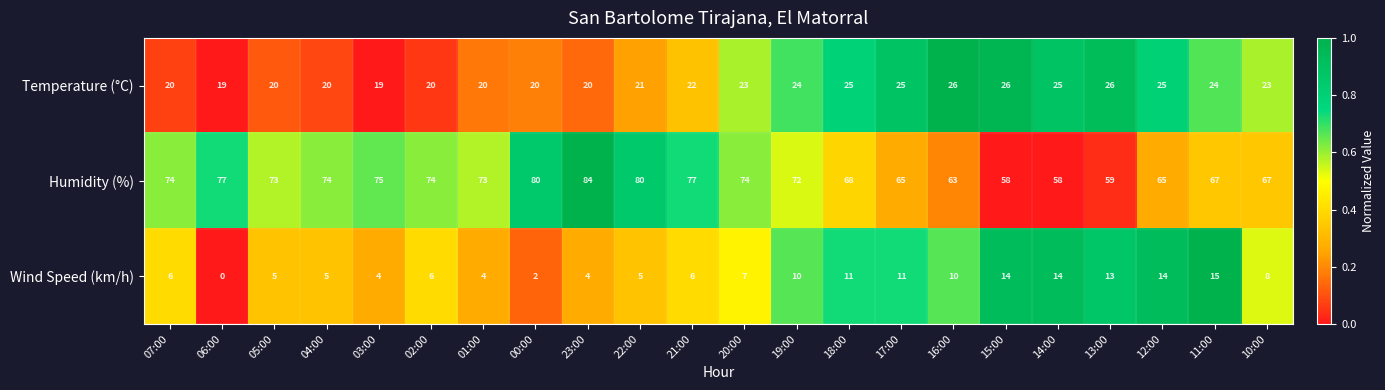

What is the average value of the Wind Speed (km/h) series?

8